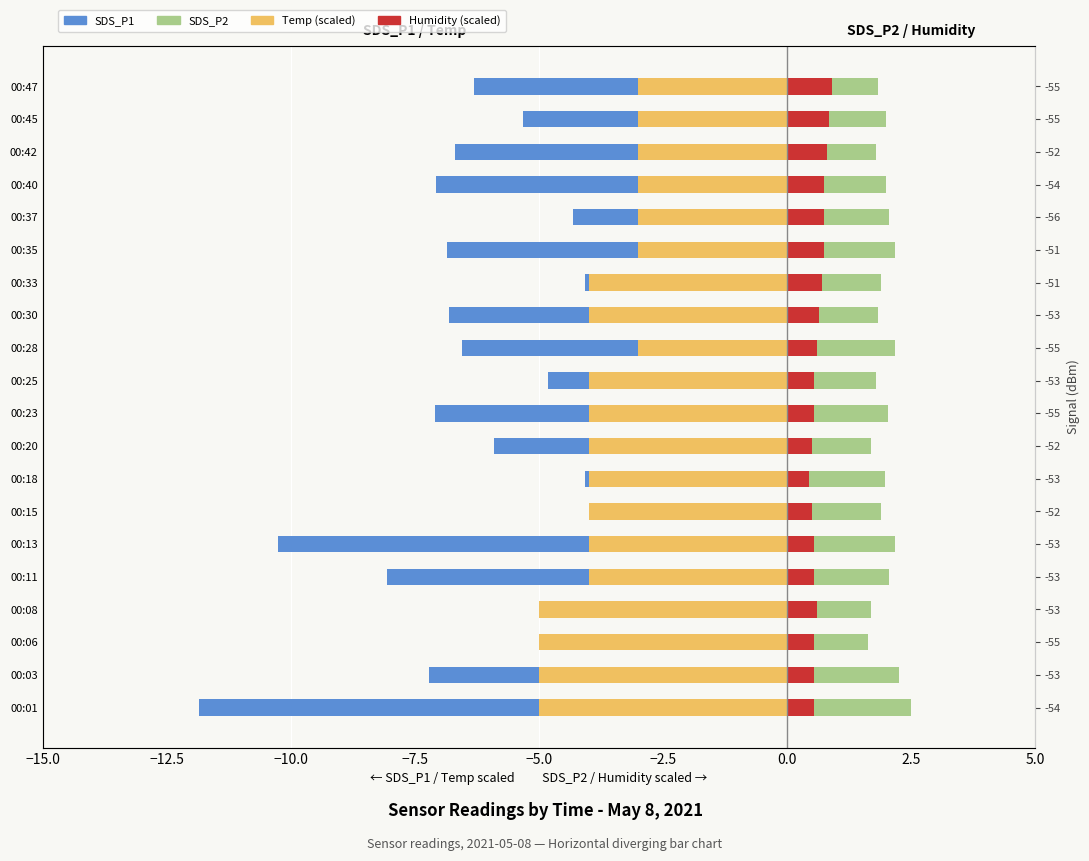

Reading left to right, what are all the values shown in this chart?

SDS_P1: -11.8	-7.2	-4.9	-3.3	-8.1	-10.2	-3.7	-4.1	-5.9	-7.1	-4.8	-6.5	-6.8	-4.1	-6.8	-4.3	-7.1	-6.7	-5.3	-6.3
Temp (scaled): -5.0	-5.0	-5.0	-5.0	-4.0	-4.0	-4.0	-4.0	-4.0	-4.0	-4.0	-3.0	-4.0	-4.0	-3.0	-3.0	-3.0	-3.0	-3.0	-3.0
SDS_P2: 2.5	2.2	1.6	1.7	2.0	2.2	1.9	2.0	1.7	2.0	1.8	2.2	1.8	1.9	2.2	2.0	2.0	1.8	2.0	1.8
Humidity (scaled): 0.5	0.5	0.5	0.6	0.5	0.5	0.5	0.5	0.5	0.5	0.5	0.6	0.6	0.7	0.8	0.8	0.8	0.8	0.9	0.9